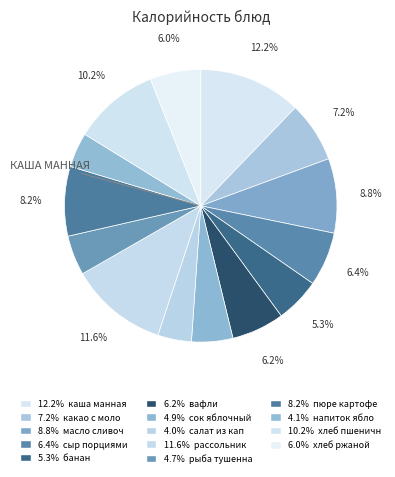

What is the smallest slice in the pie chart?

салат из капусты